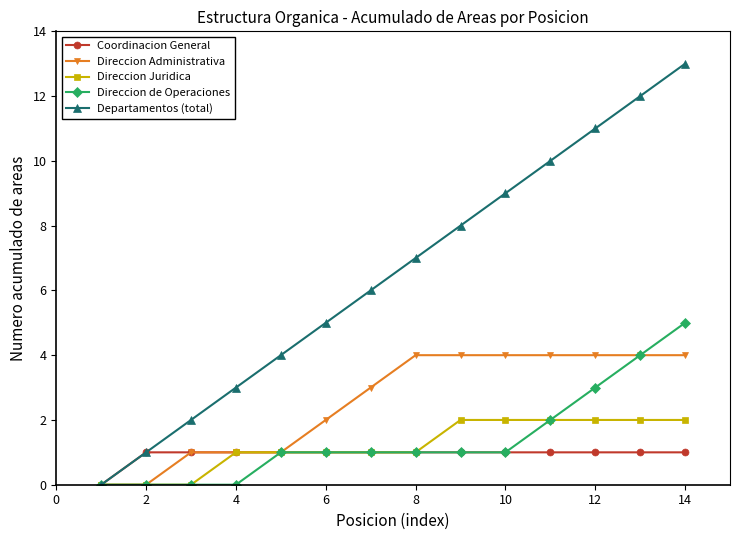

How many positive values does the Departamentos (total) series have?

13